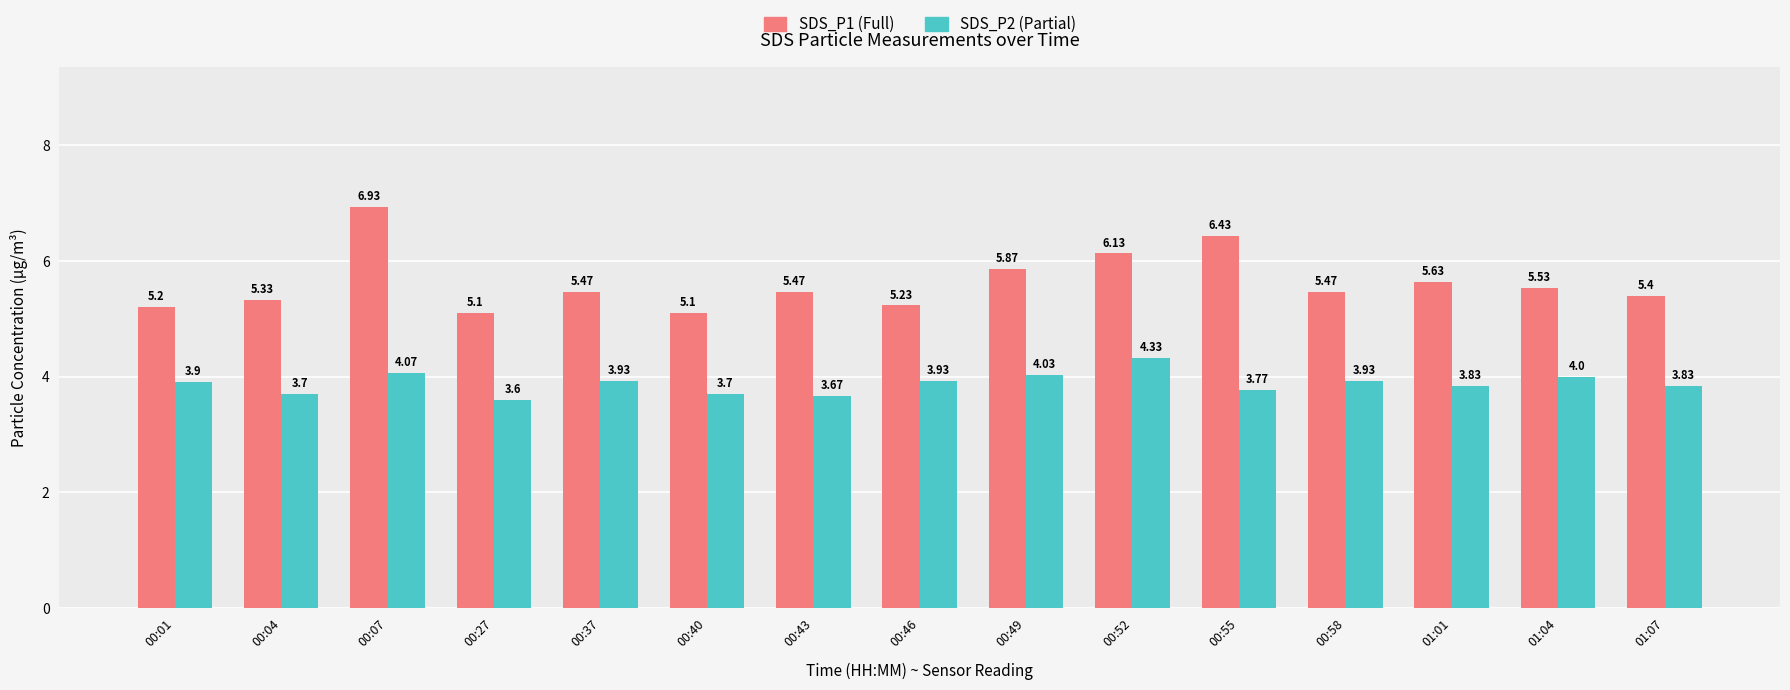

At which category is the sum across all series the highest?

00:07